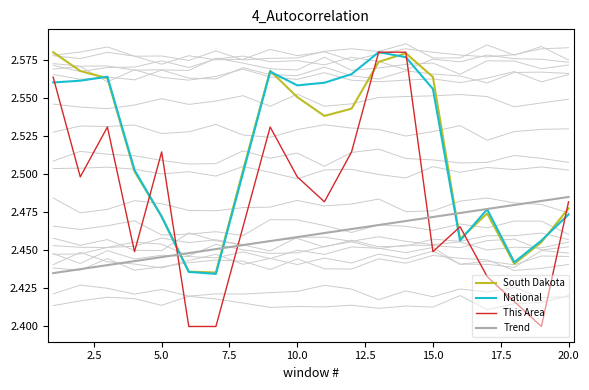

Is it true that National equals 4.2 at 10.0?

False